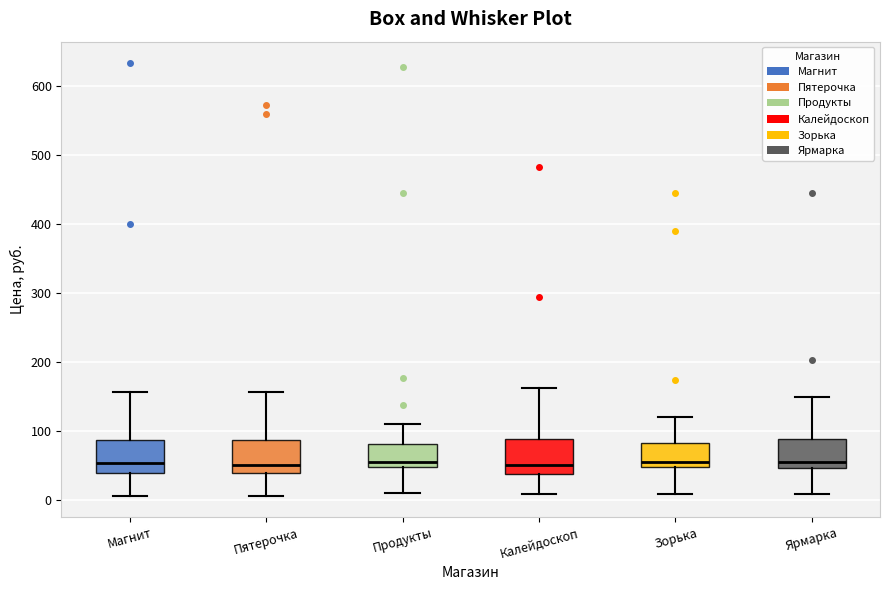

Reading left to right, transcribe this box plot: for each box, give where its median line is, the range the box spans, and where its two whiskers end, as read against the y-axis. The values are not printed on the chart, so give them approximately, as read against the axis.

Магнит: median 50, box 40 to 90, whiskers 10 to 160
Пятерочка: median 50, box 40 to 90, whiskers 10 to 160
Продукты: median 60, box 50 to 80, whiskers 10 to 110
Калейдоскоп: median 50, box 40 to 90, whiskers 10 to 160
Зорька: median 60, box 50 to 80, whiskers 10 to 120
Ярмарка: median 60, box 50 to 90, whiskers 10 to 150